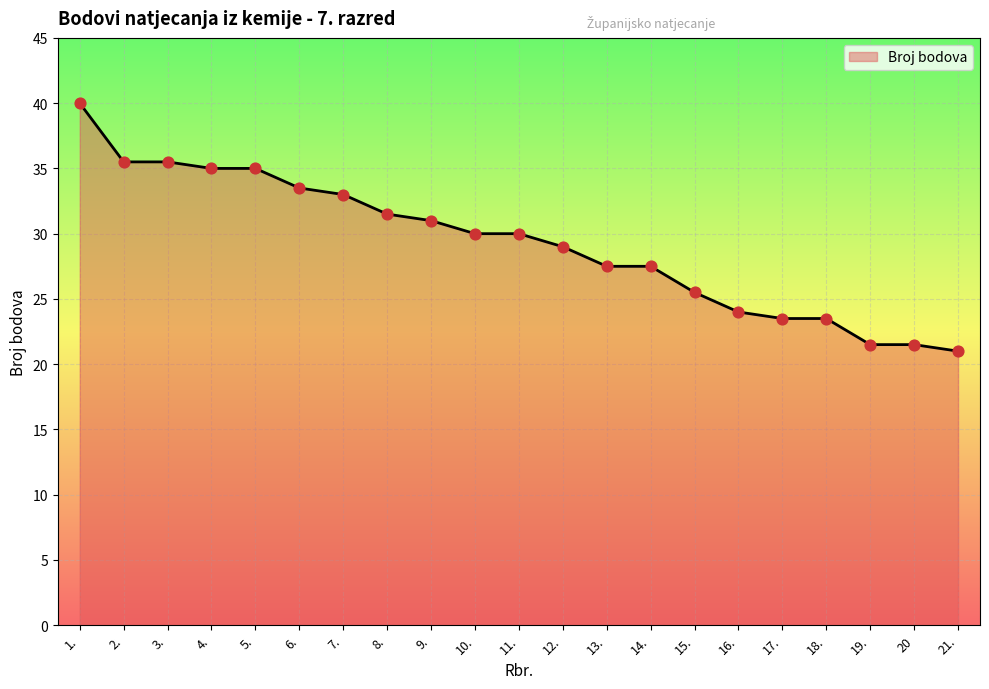

What is the change in value from 10. to 15.?

-4.5